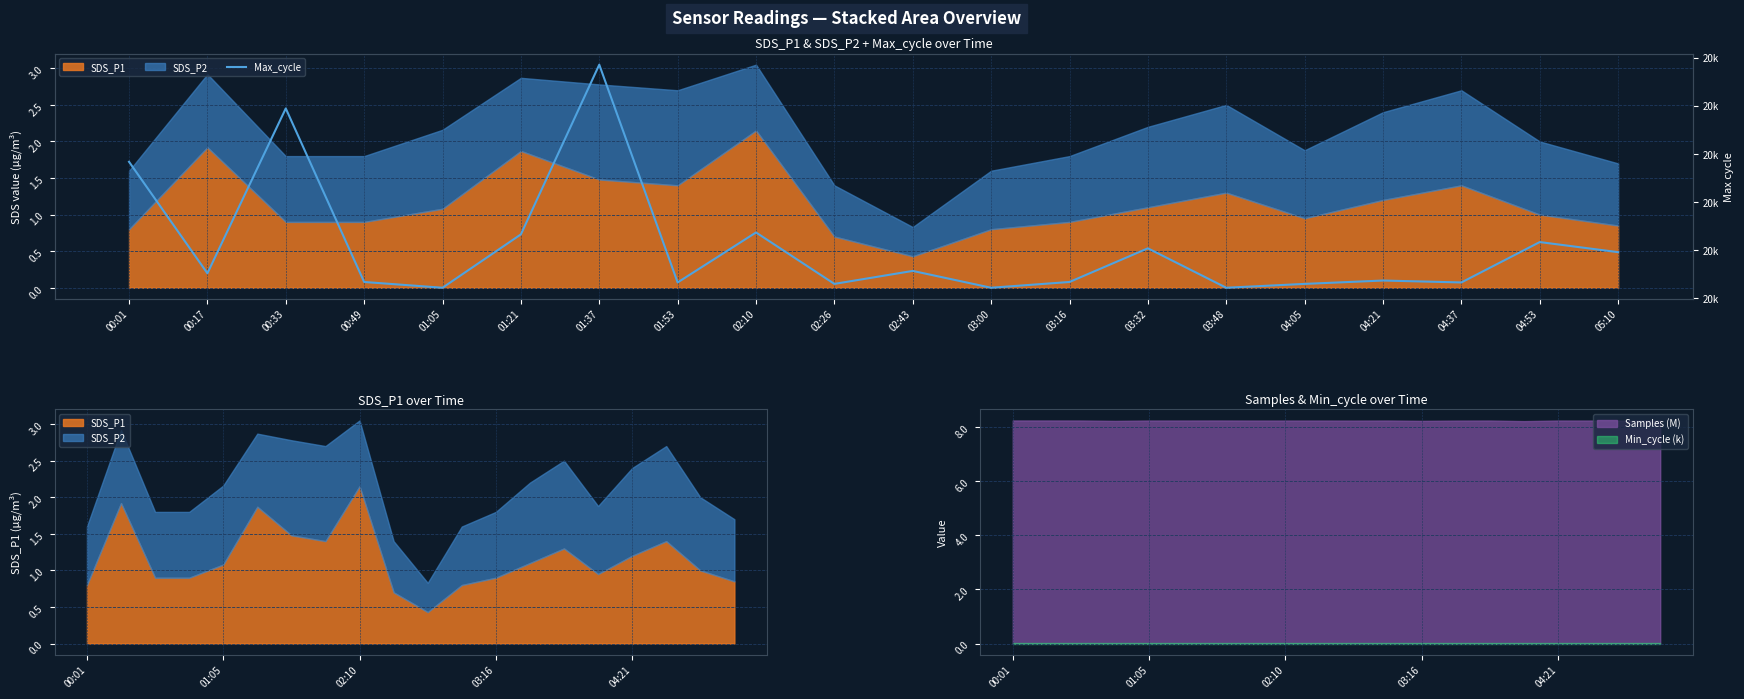

Approximately how many times larger is the value at 04:53 compared to 04:05?

1.0